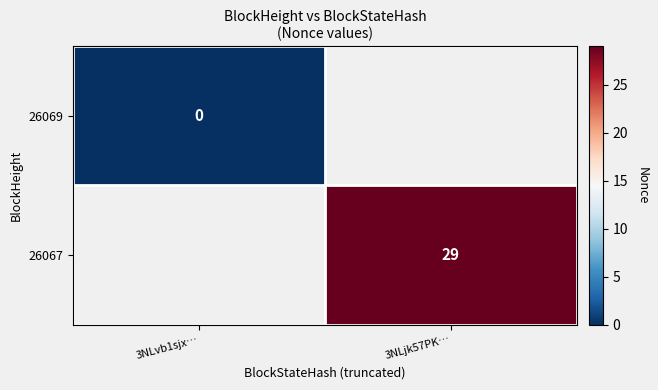

Is it true that 26067 equals 15 at 3NLjk57PK…?

False